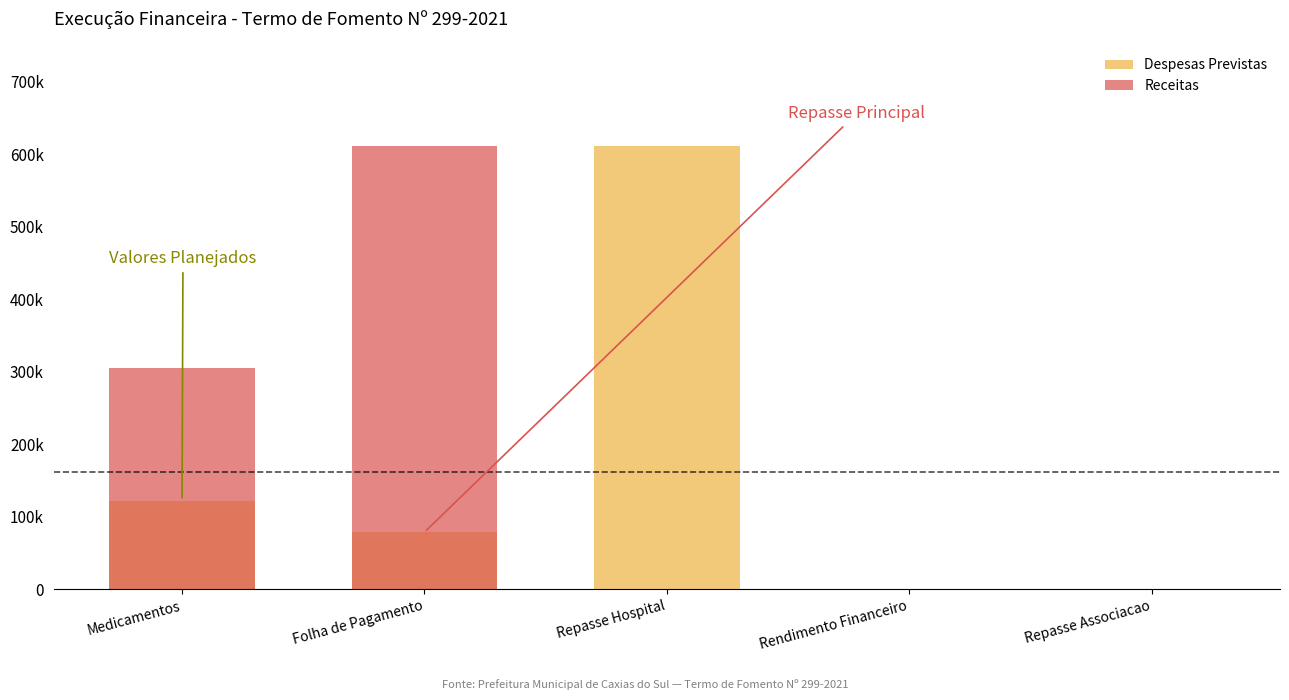

What is the average value of the Despesas Previstas series?

162599.9